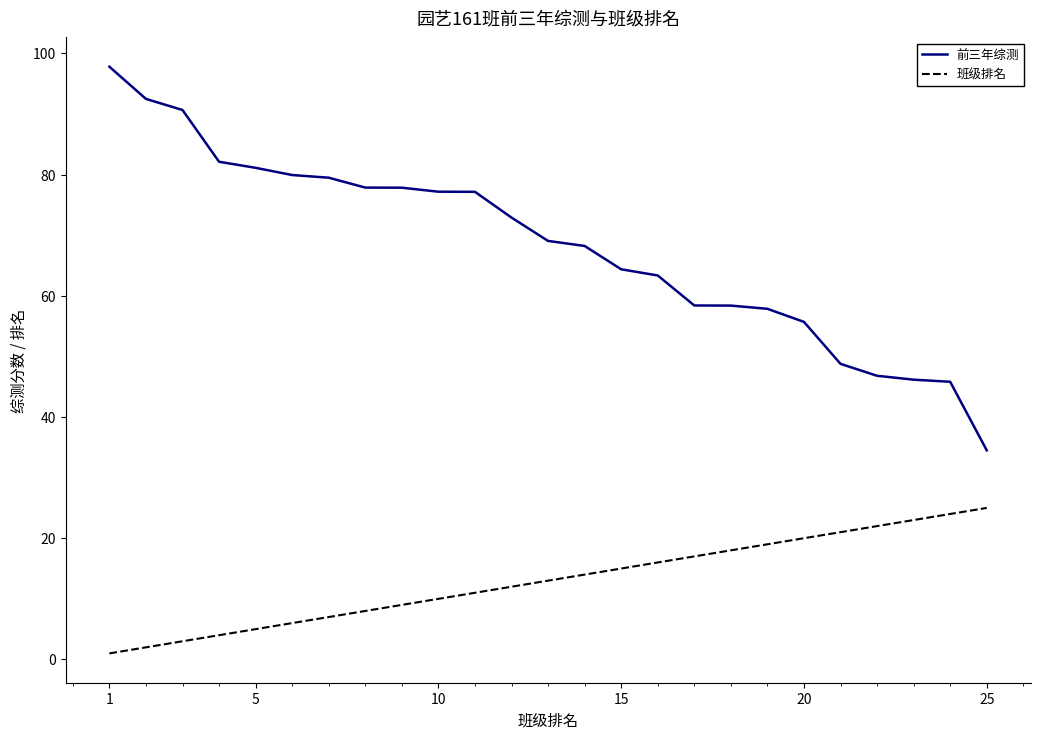

Does the chart have visible grid lines?

No